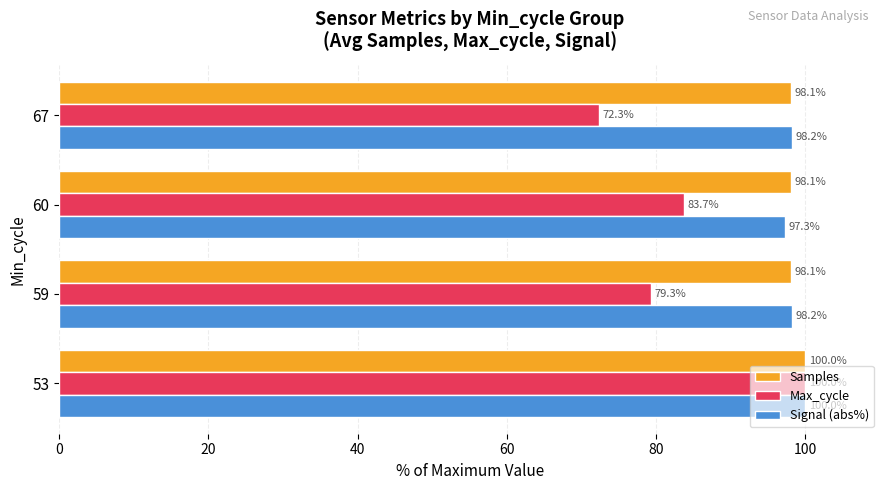

At 60, list the series in order from largest to smallest.

Samples, Signal (abs%), Max_cycle